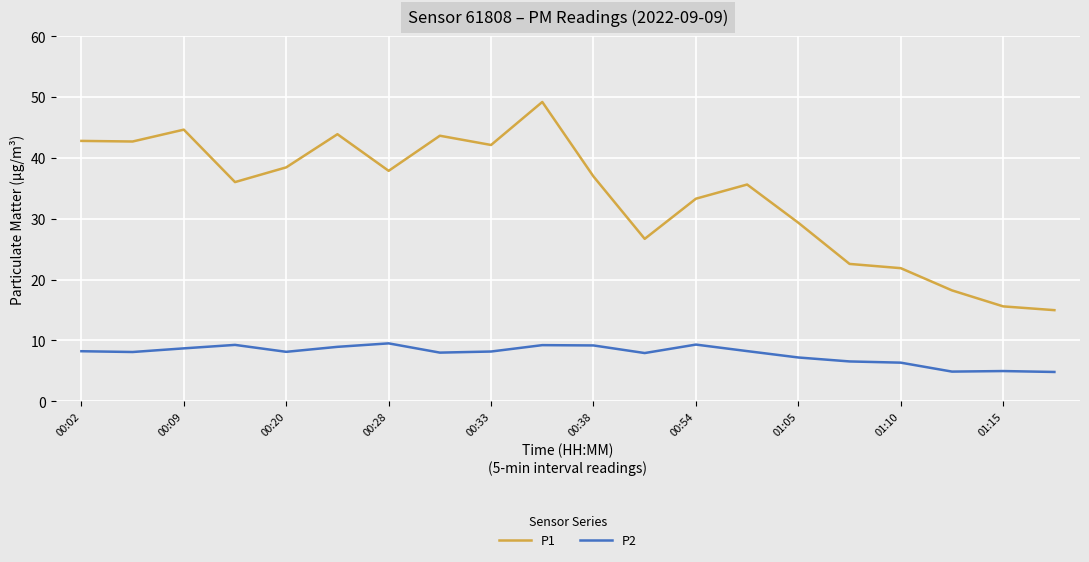

Which series has the widest spread of values?

P1